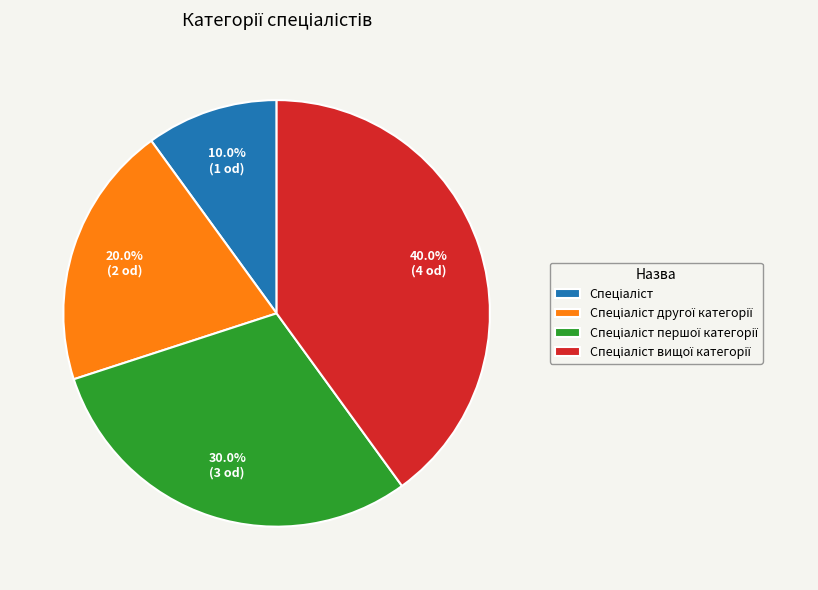

To the nearest percent, what is the average slice percentage?

25%